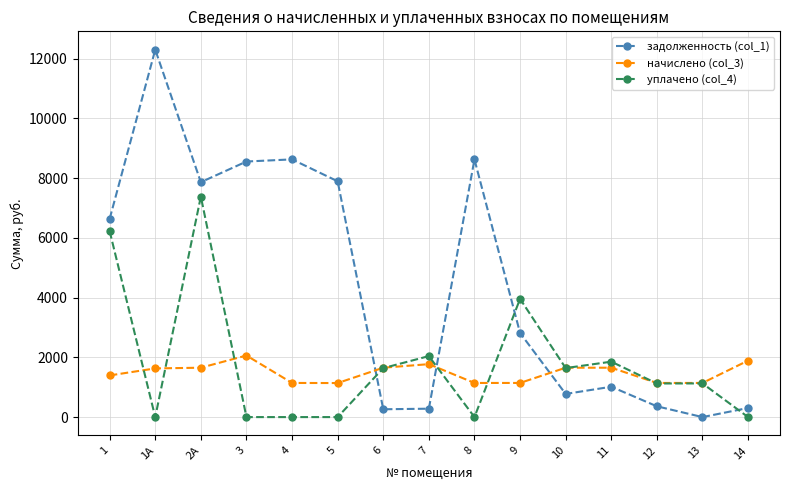

What is the difference between the highest and lowest values at 11?

839.3